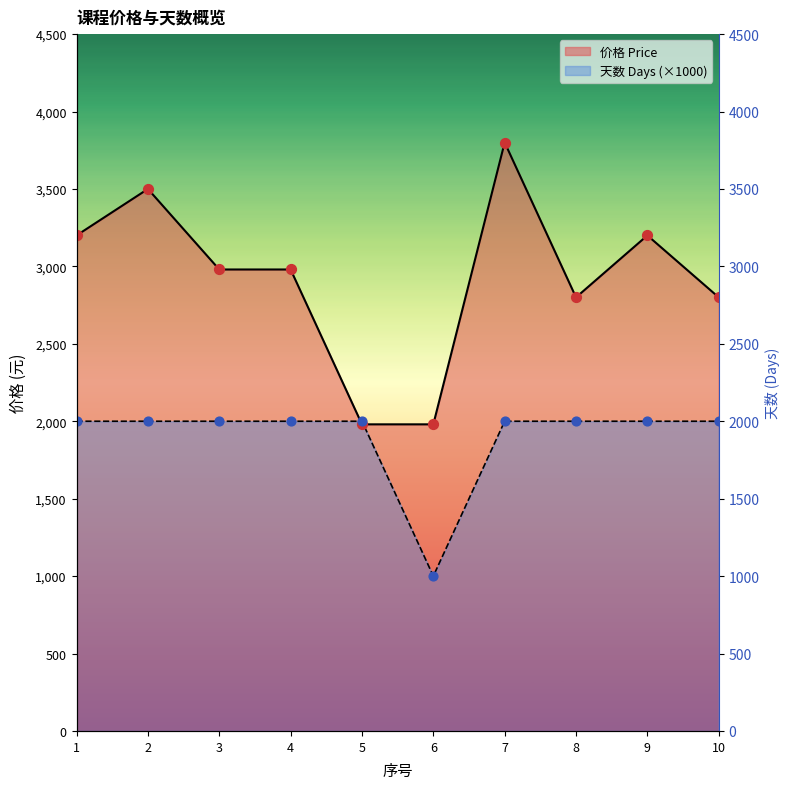

Which series has the widest spread of Y values?

价格 Price